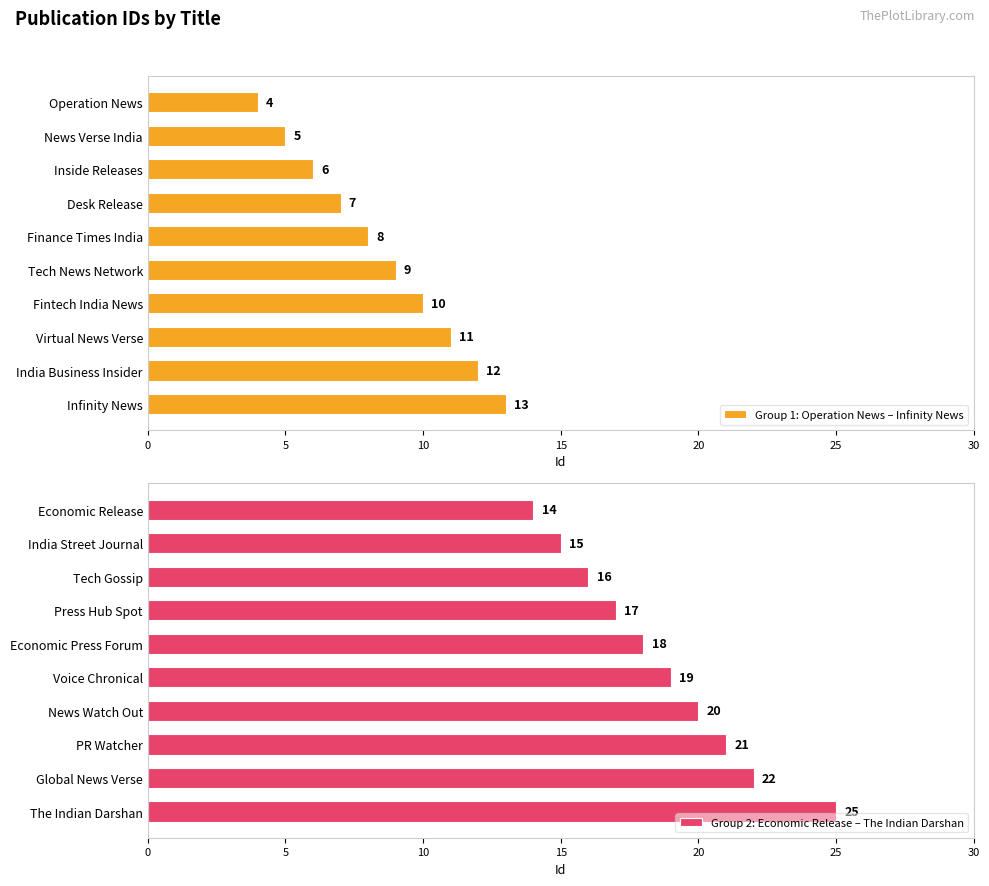

What is the difference between the maximum and minimum values in the Group 2: Economic Release – The Indian Darshan series?

11